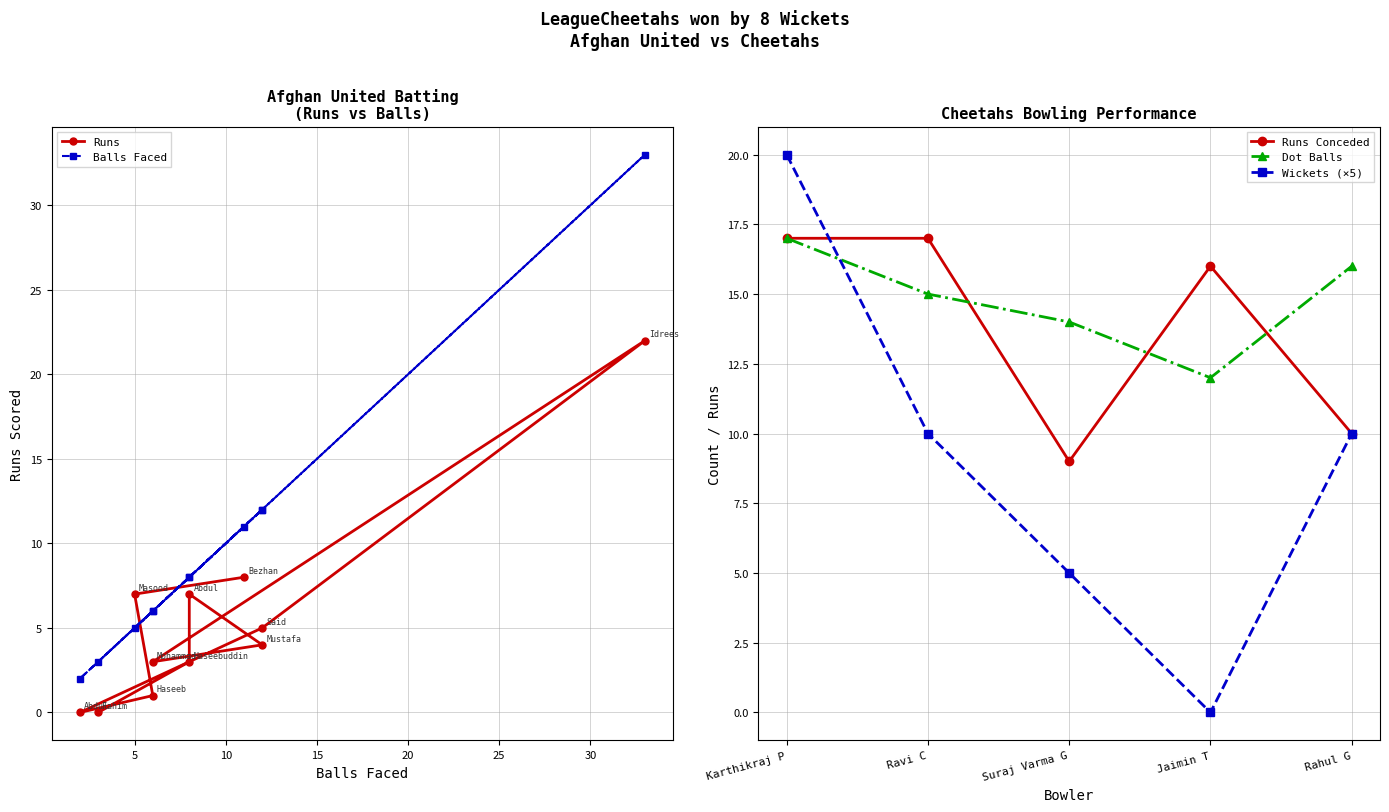

At which category does Runs reach its first local valley?

Abdul Noori